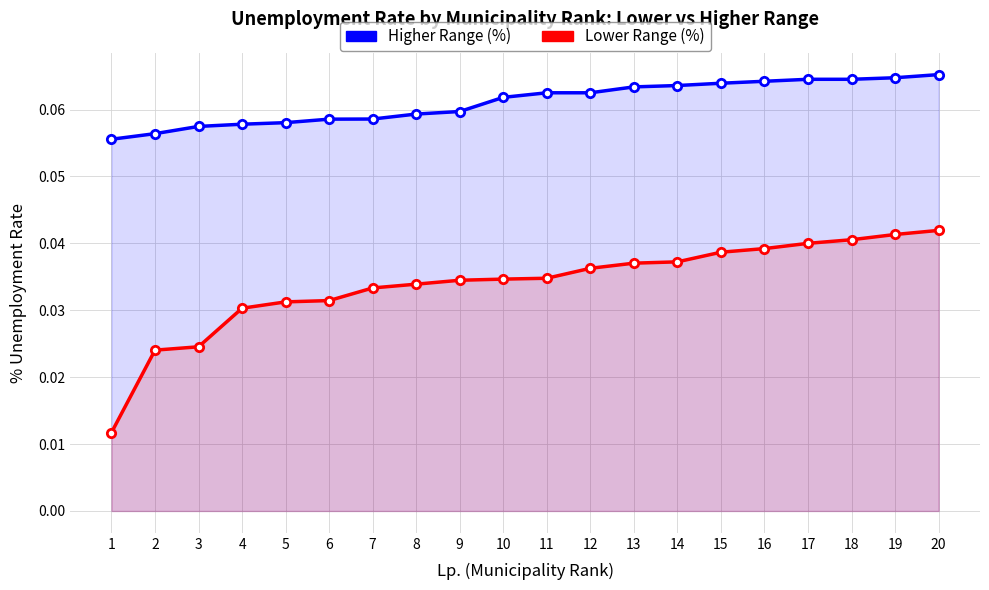

At which label does Higher Range (%) reach its minimum?

1